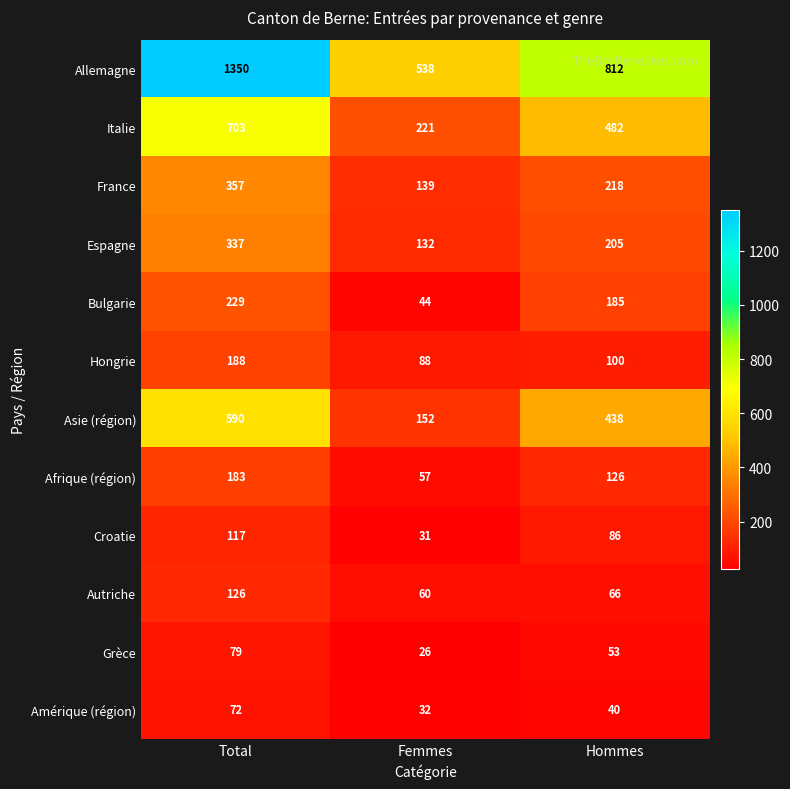

Which series has the widest spread of values?

Allemagne